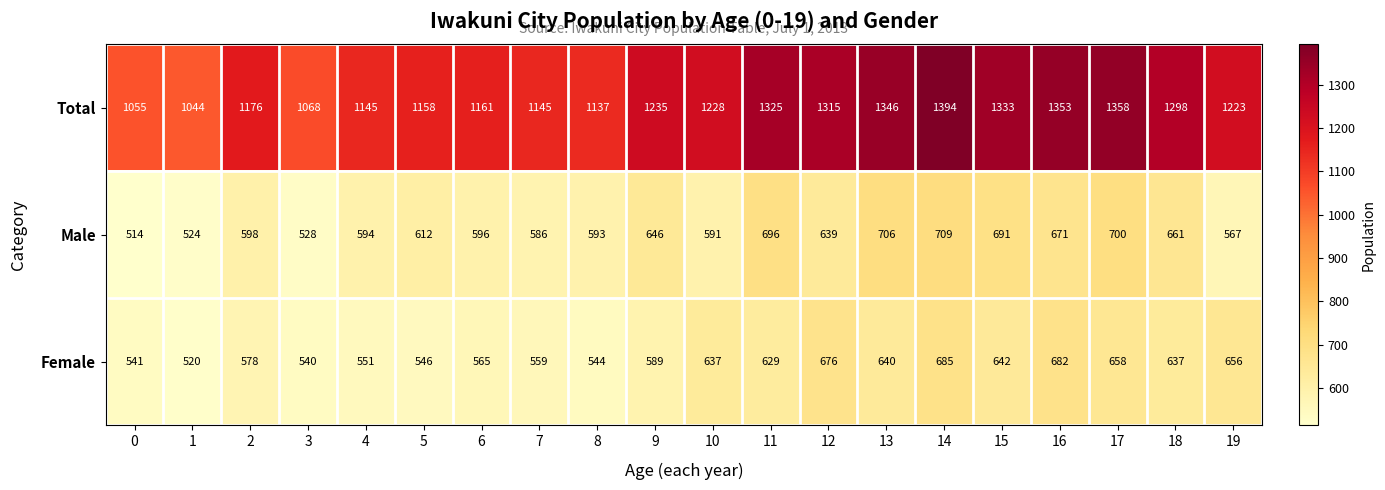

What is the difference between the second highest and second lowest values in the Female series?

142